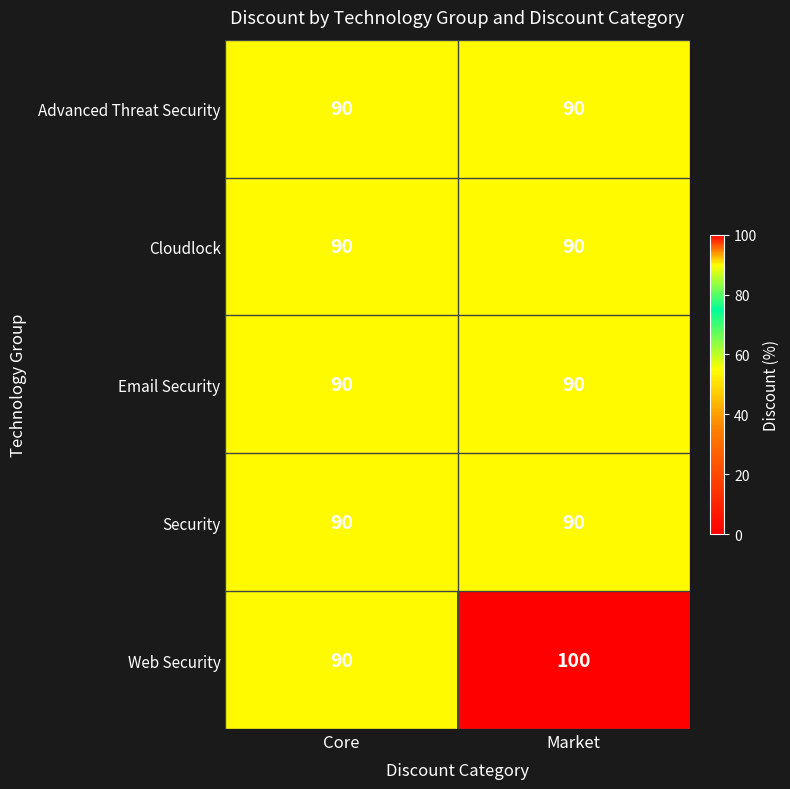

What is the minimum value shown in the chart?

90